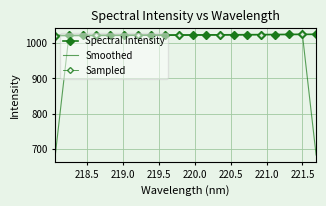

Reading right to left, list all the values displayed in this chart.

221.6902=1025.0	221.4993=1024.8	221.3083=1024.5	221.1174=1024.3	220.9264=1024.1	220.7354=1023.9	220.5444=1023.7	220.3533=1023.5	220.1623=1023.3	219.9712=1023.1	219.7801=1022.9	219.589=1022.7	219.3979=1022.5	219.2067=1022.4	219.0156=1022.2	218.8244=1022.1	218.6332=1021.9	218.442=1021.8	218.2508=1021.6	218.0596=1021.5